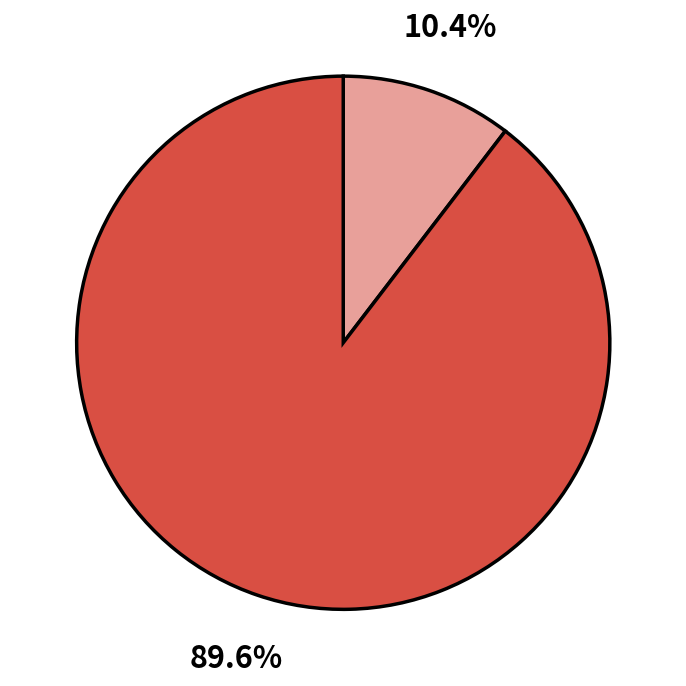

Is there any slice that represents more than half of the pie?

Yes